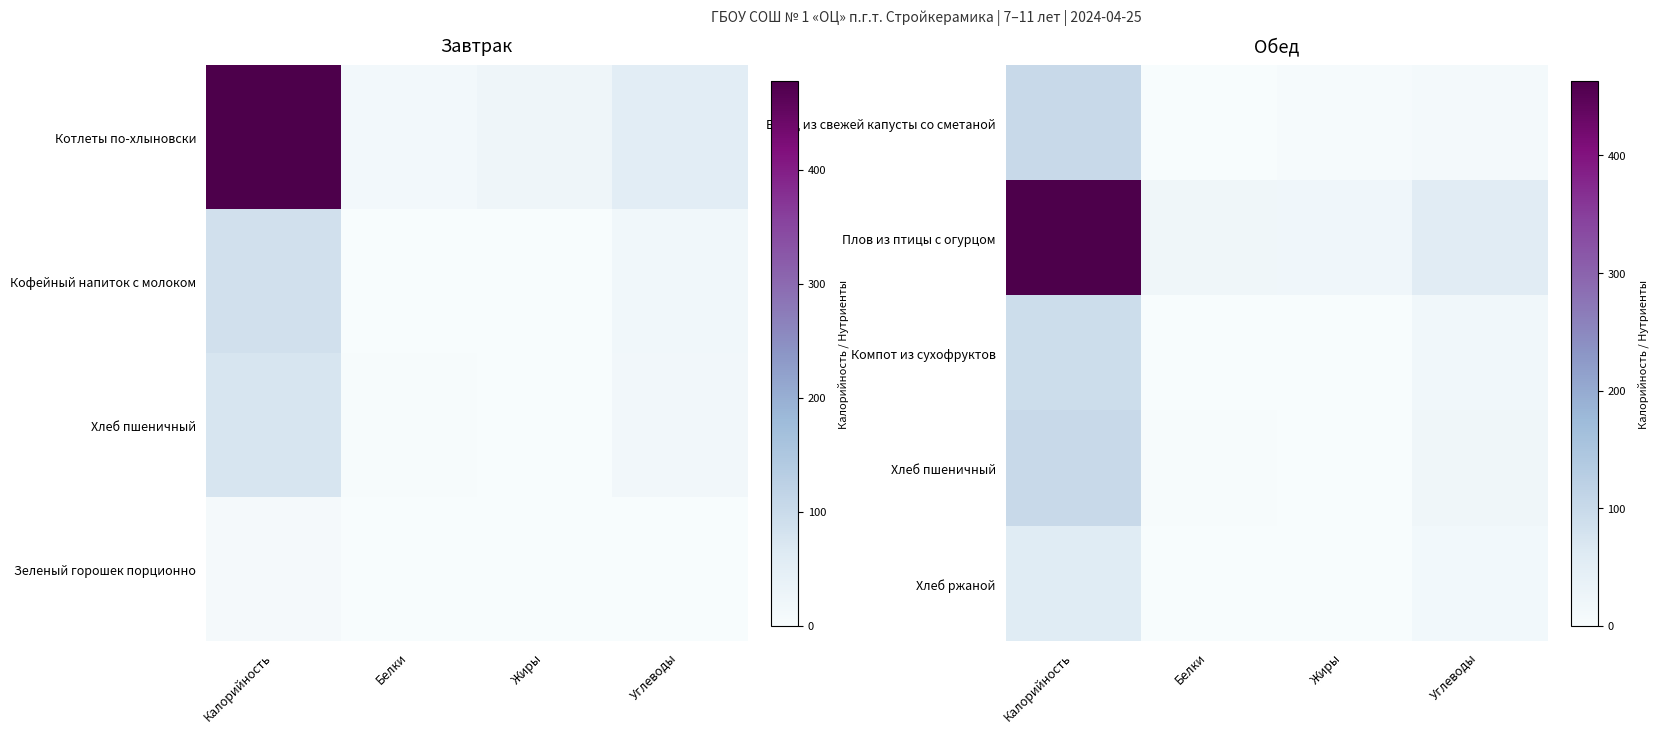

What is the total value across all series at Белки?

26.4